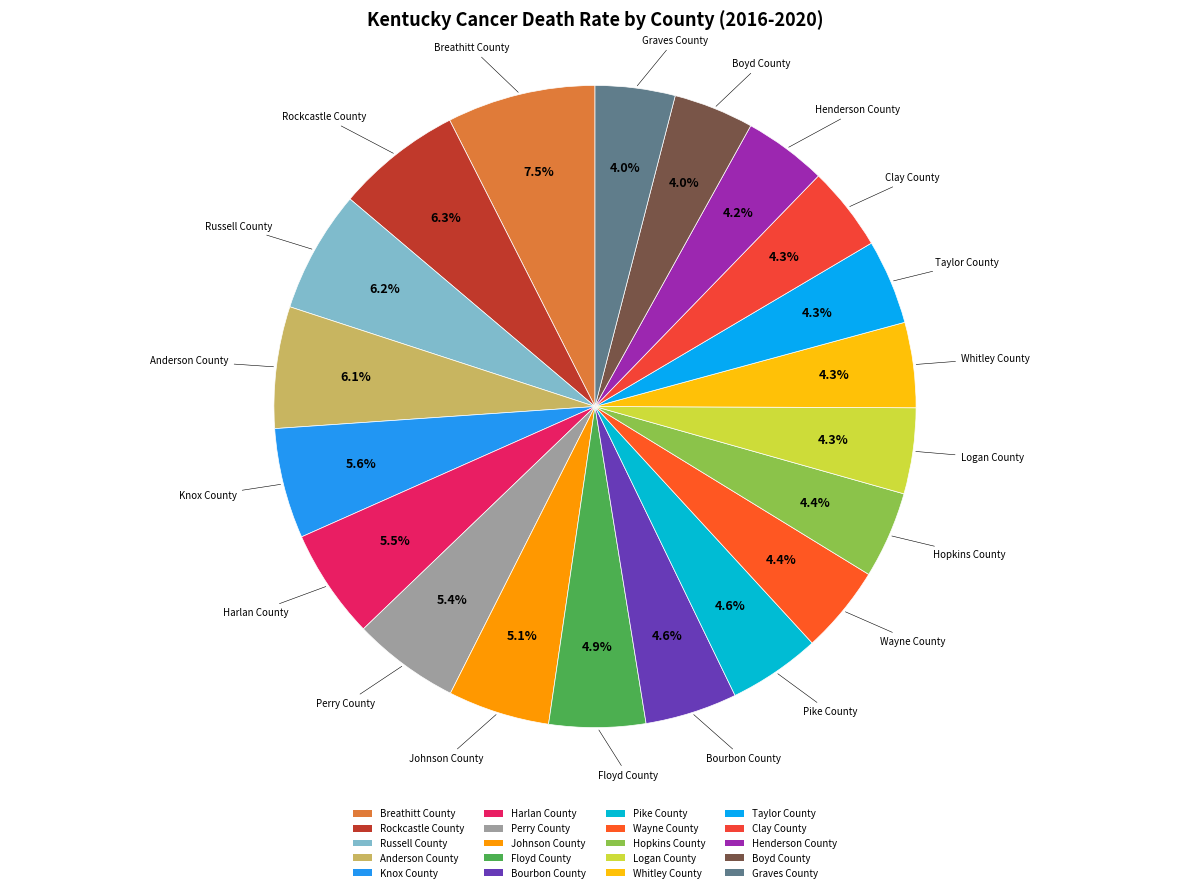

How many segments does this pie chart have?

20